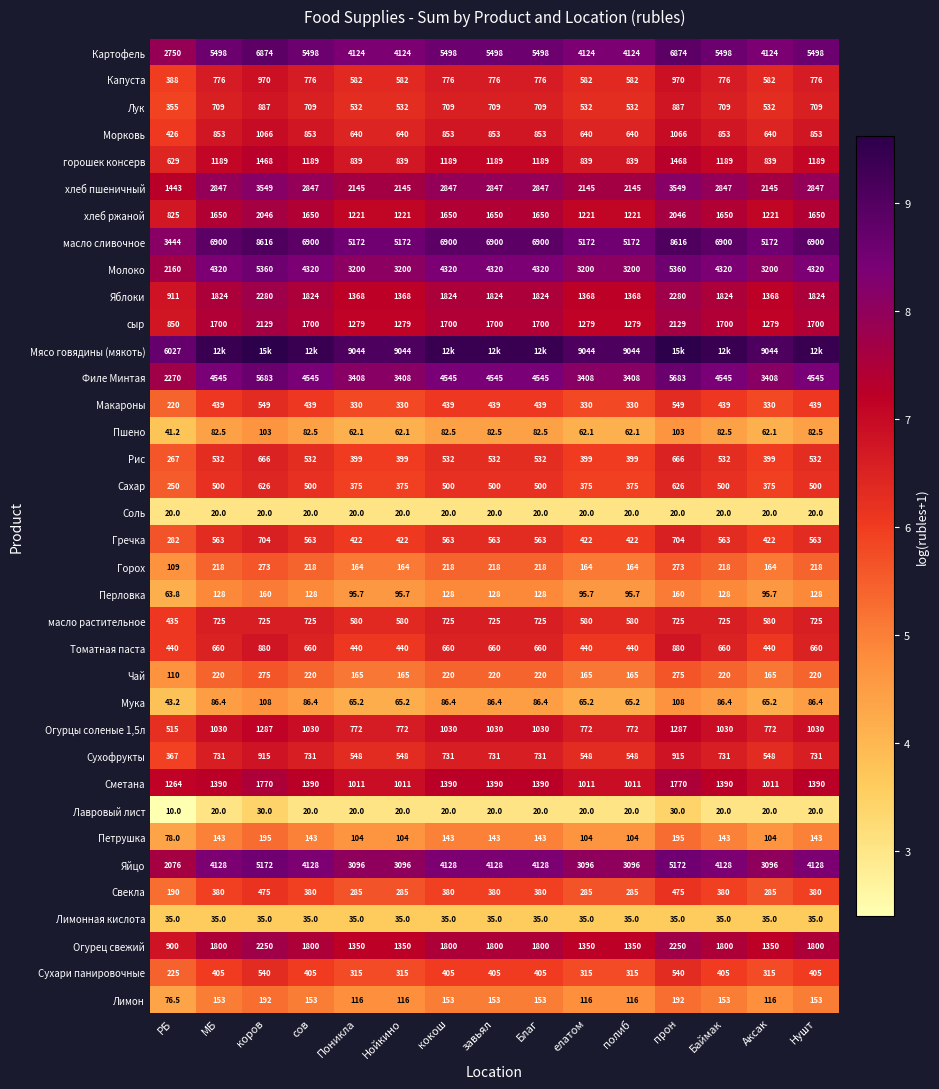

Which category has the lowest value in the Пшено series?

РБ